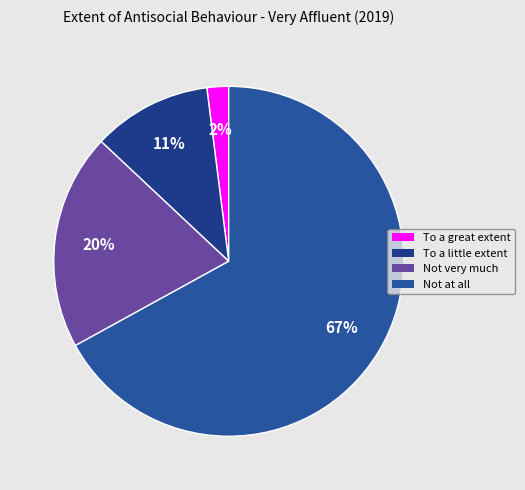

Combined, what portion of the pie is To a great extent and Not very much?

22.0%